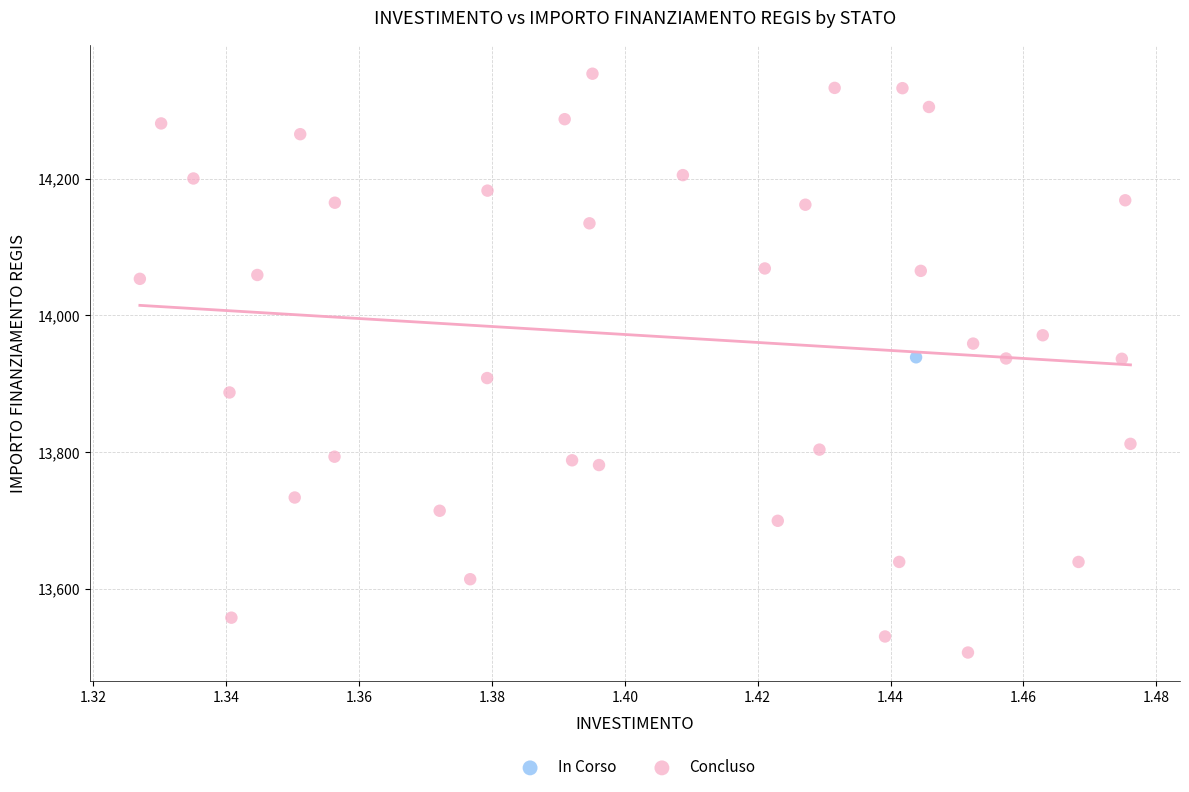

What are all the series names shown in the legend?

In Corso, Concluso